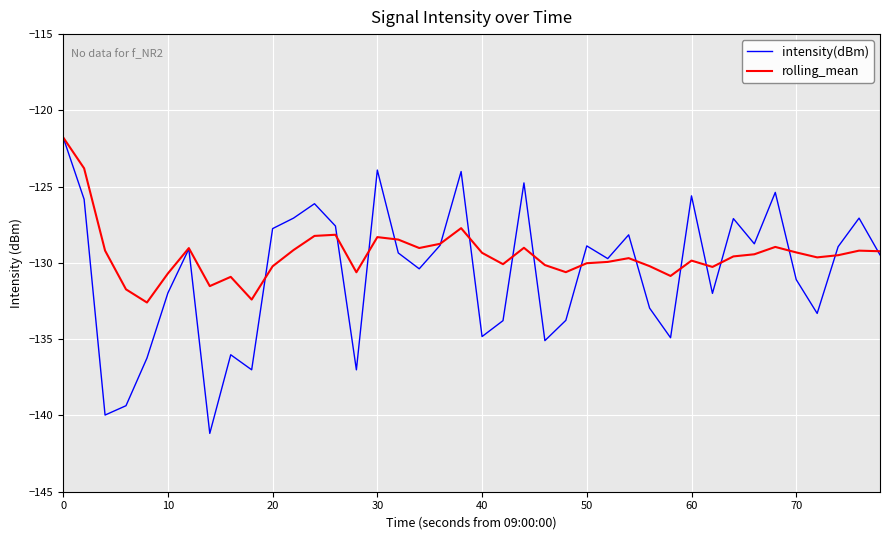

What are all the series names shown in the legend?

intensity(dBm), rolling_mean